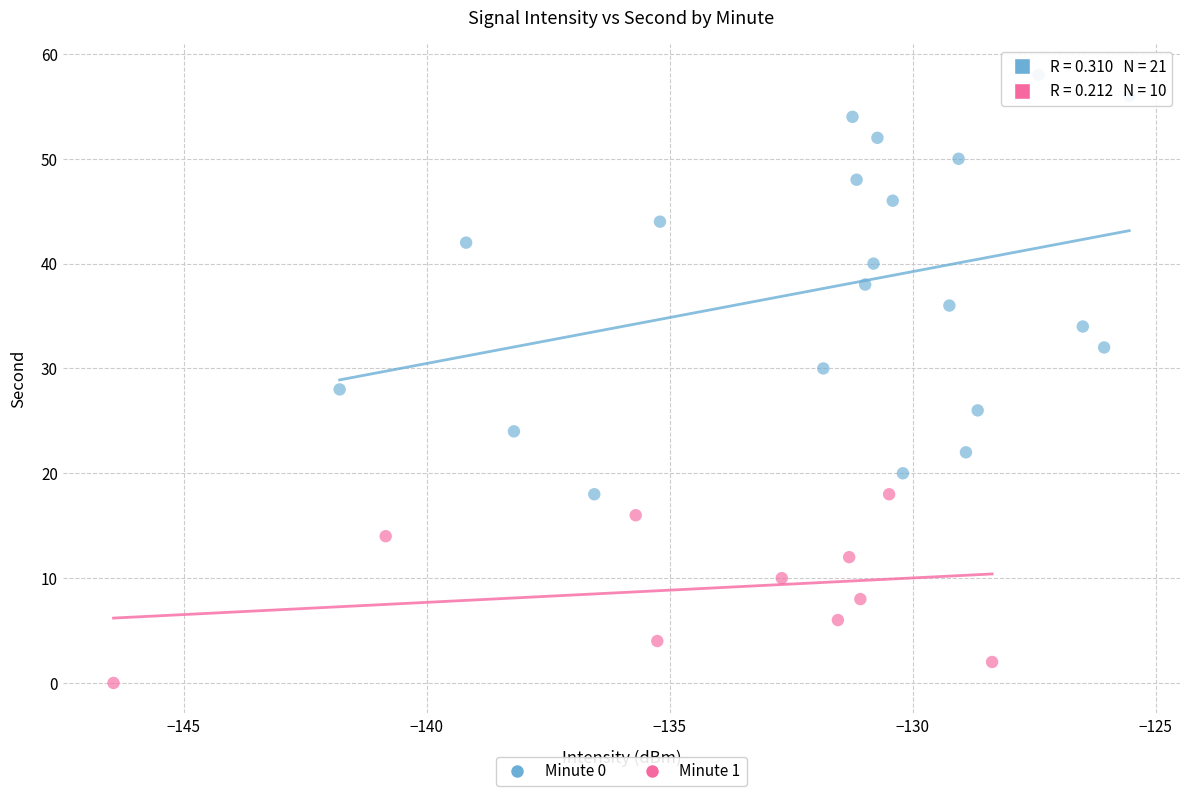

Which series contains the lowest Y value?

Minute 1